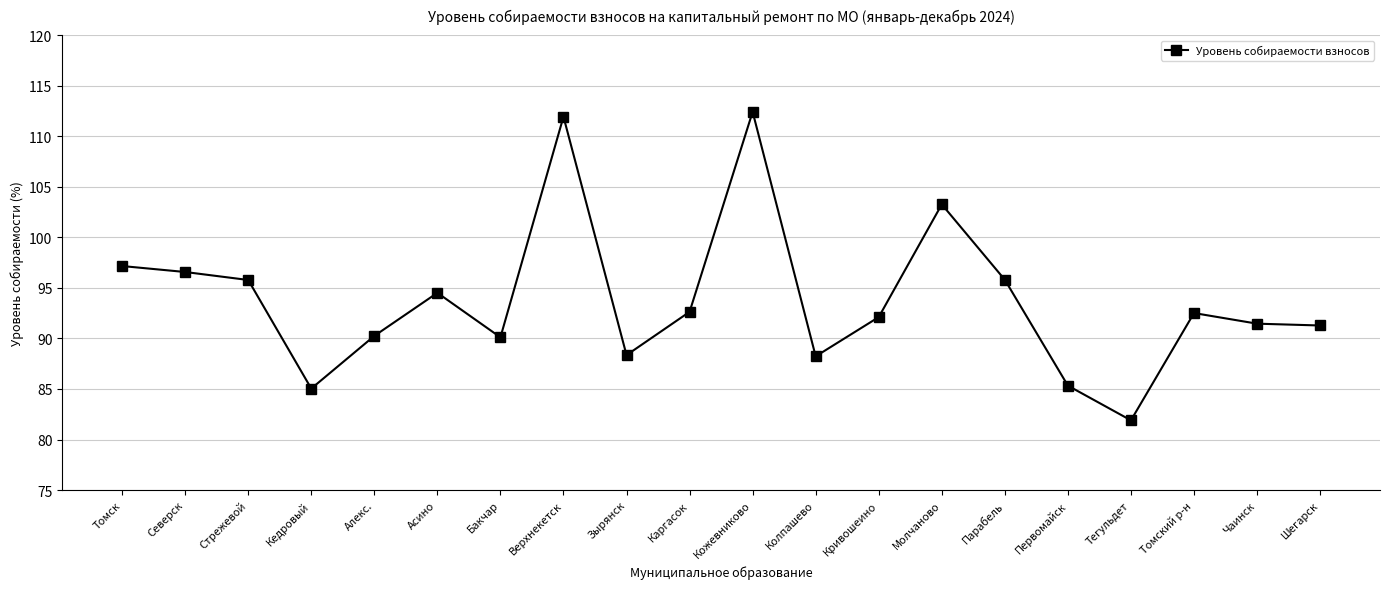

The value at Зырянск is 88.3. True or false?

True